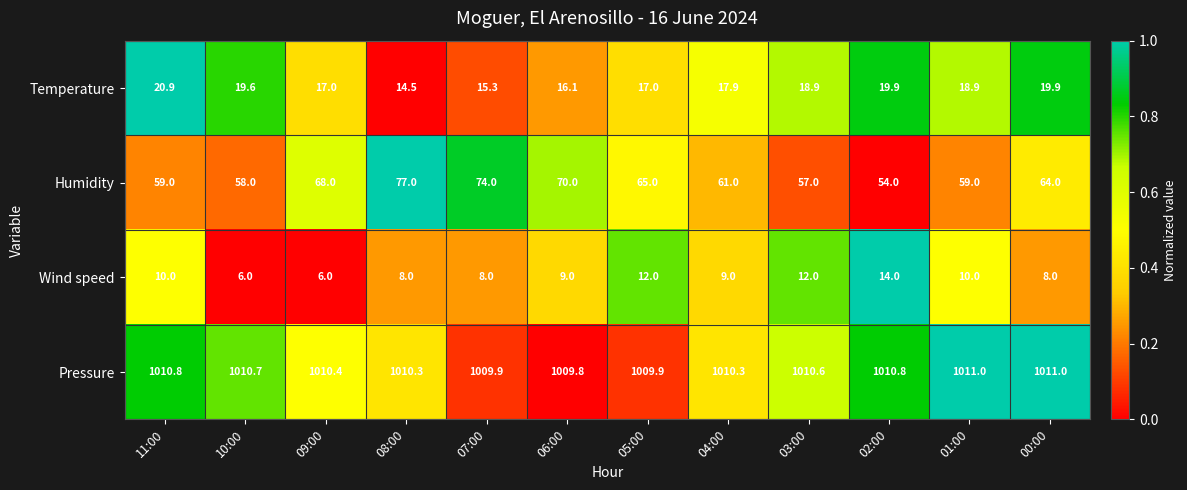

Which category has the highest value in the Temperature series?

11:00